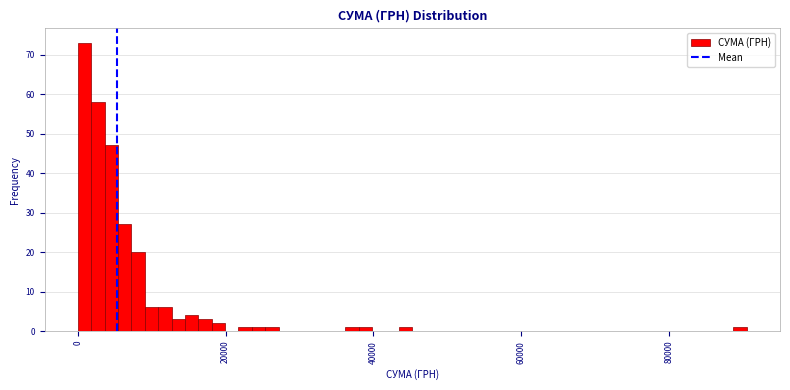

Around what value on the x-axis is the tallest bar? Give the approximate position of its centre, as read against the axis.

0